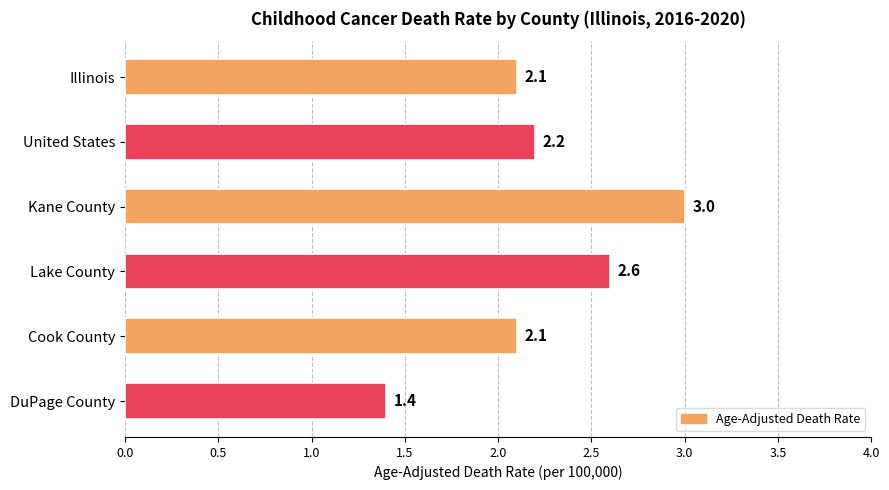

What is the difference between the maximum and second lowest values?

0.9